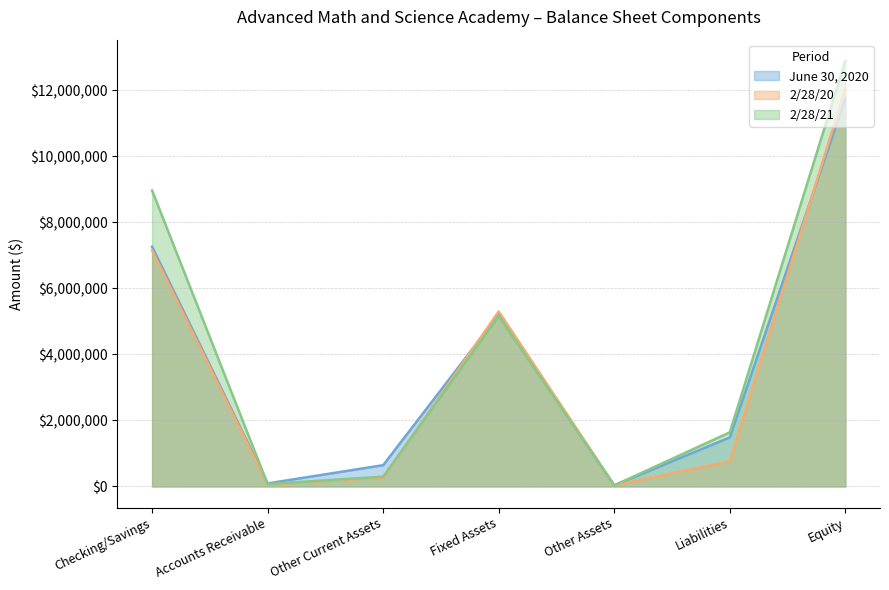

Between Accounts Receivable and Other Assets, which is larger?

Accounts Receivable